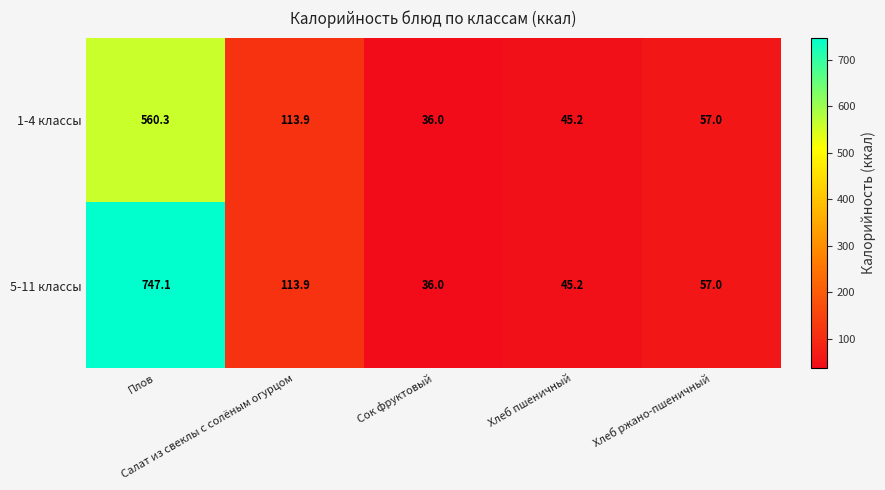

What is the minimum value shown in the chart?

36.0